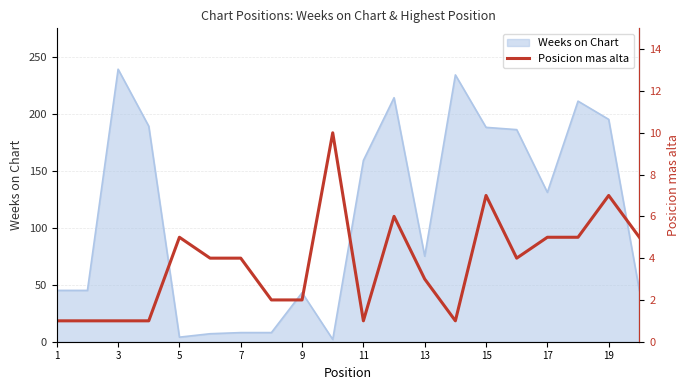

What is the difference between the second highest and minimum values?

6